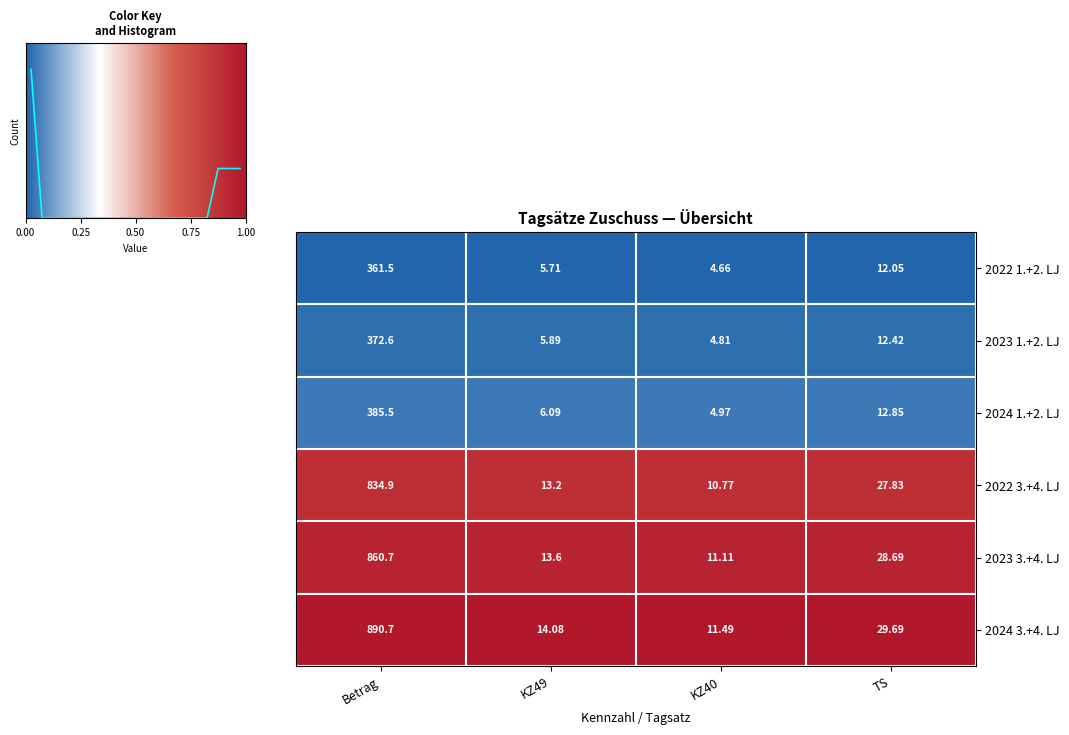

Where does the 2023 3.+4. LJ series first go above 28?

Betrag